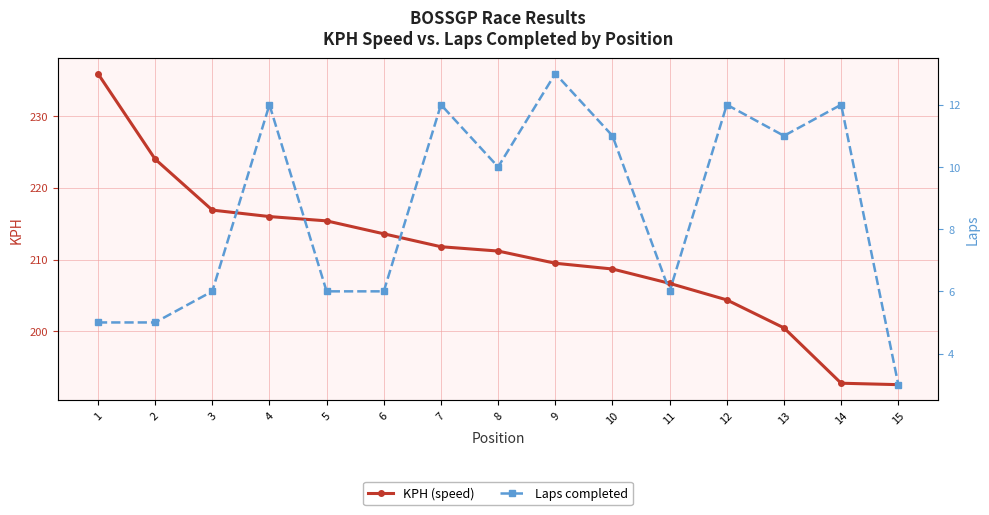

How many series are shown in this chart?

2